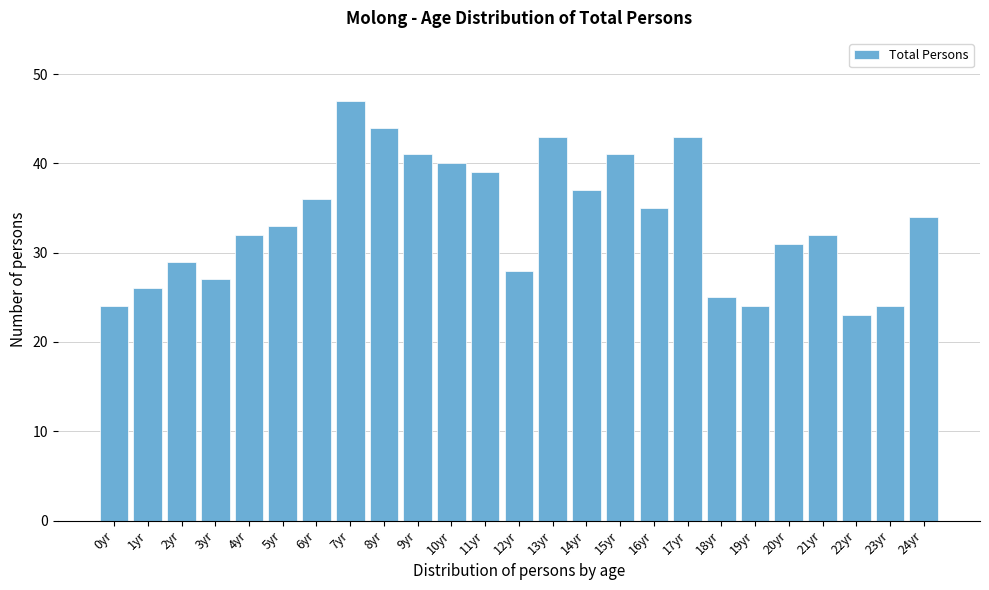

Reading left to right, transcribe all the data shown in this chart.

24	26	29	27	32	33	36	47	44	41	40	39	28	43	37	41	35	43	25	24	31	32	23	24	34